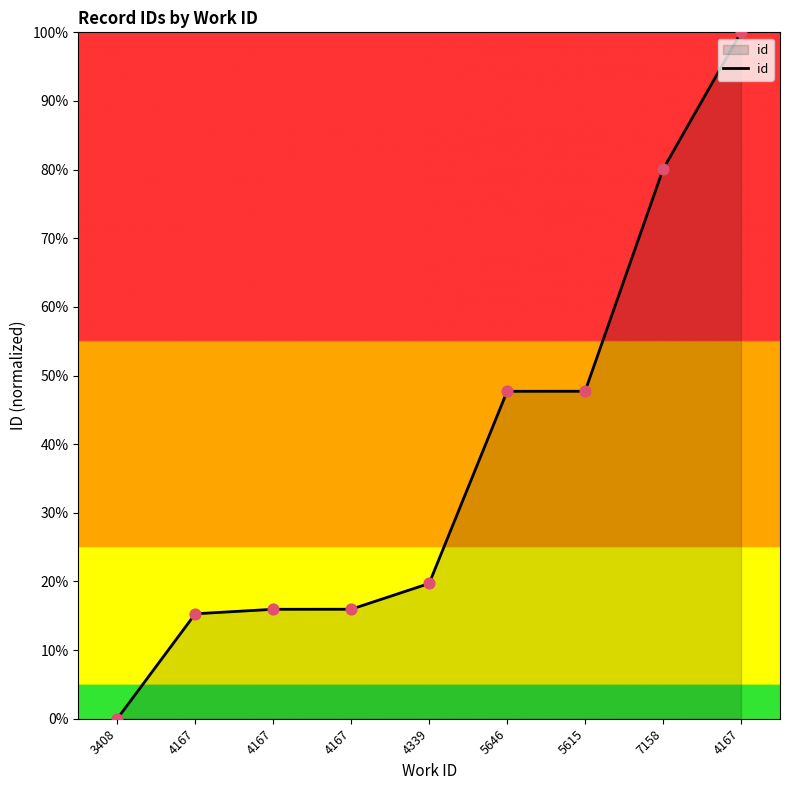

Between 4167 and 7158, which is larger?

7158